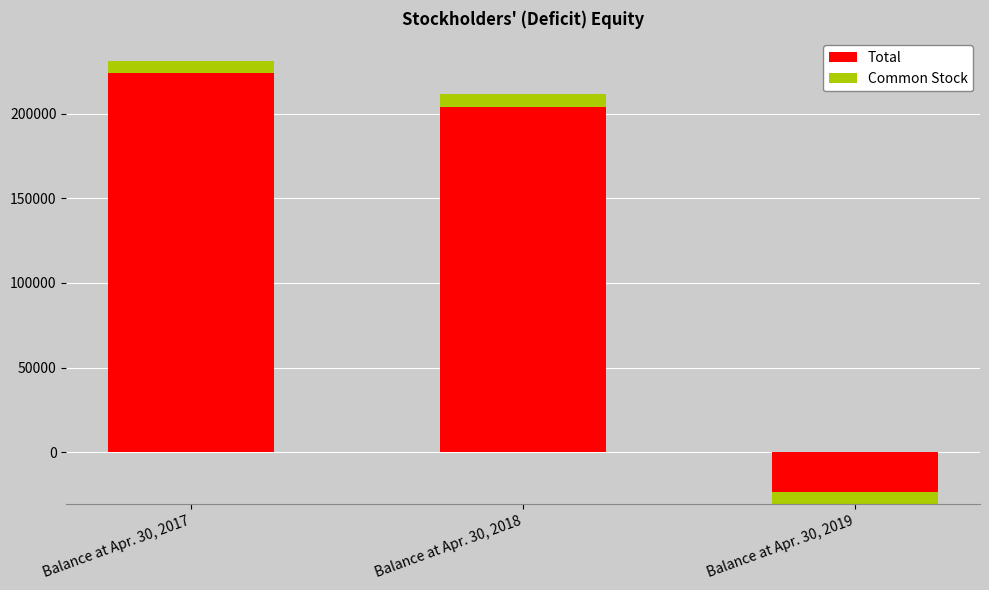

What is the sum of all Total values?

397260